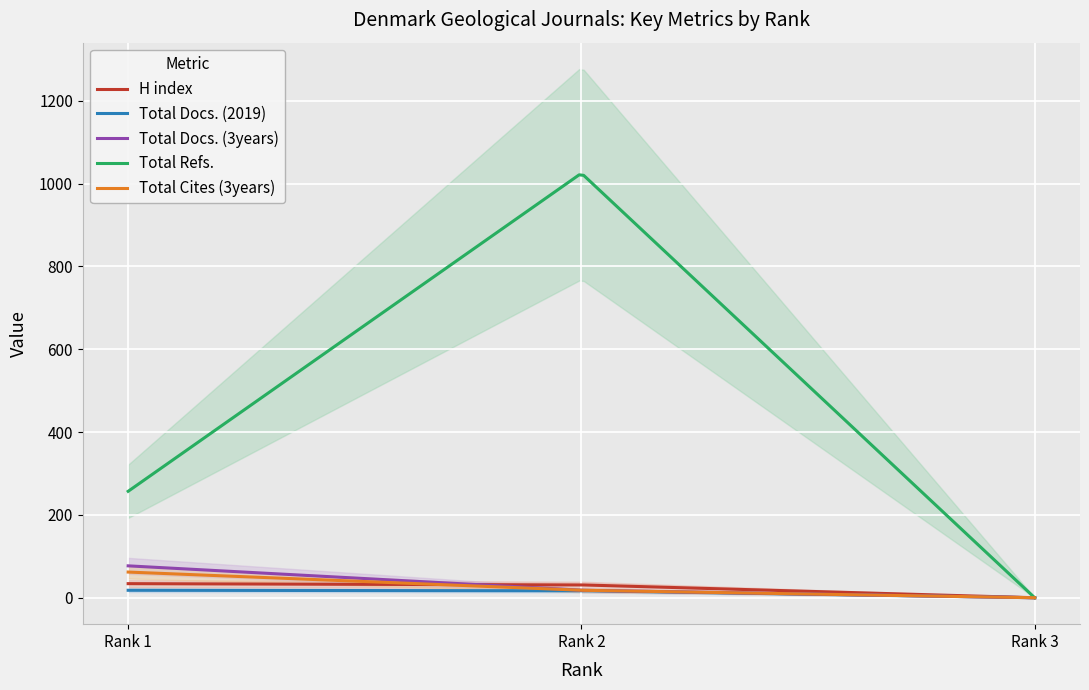

At which label is Total Docs. (3years) closest to 38?

Rank 2